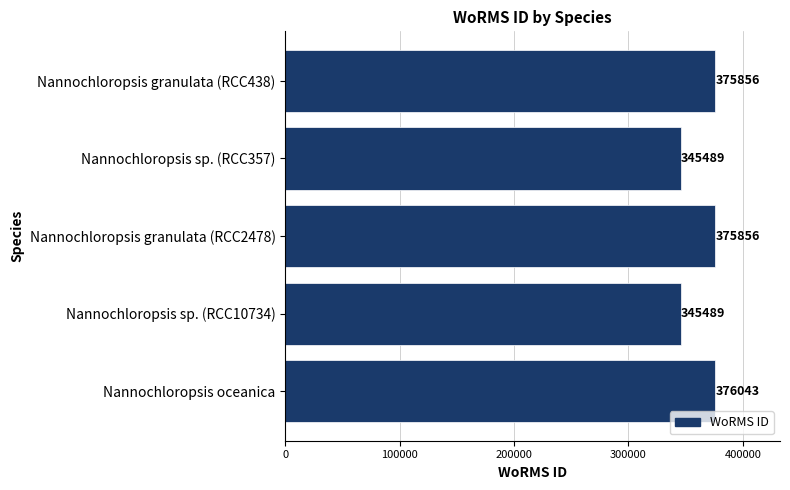

Are the bars horizontal?

Yes